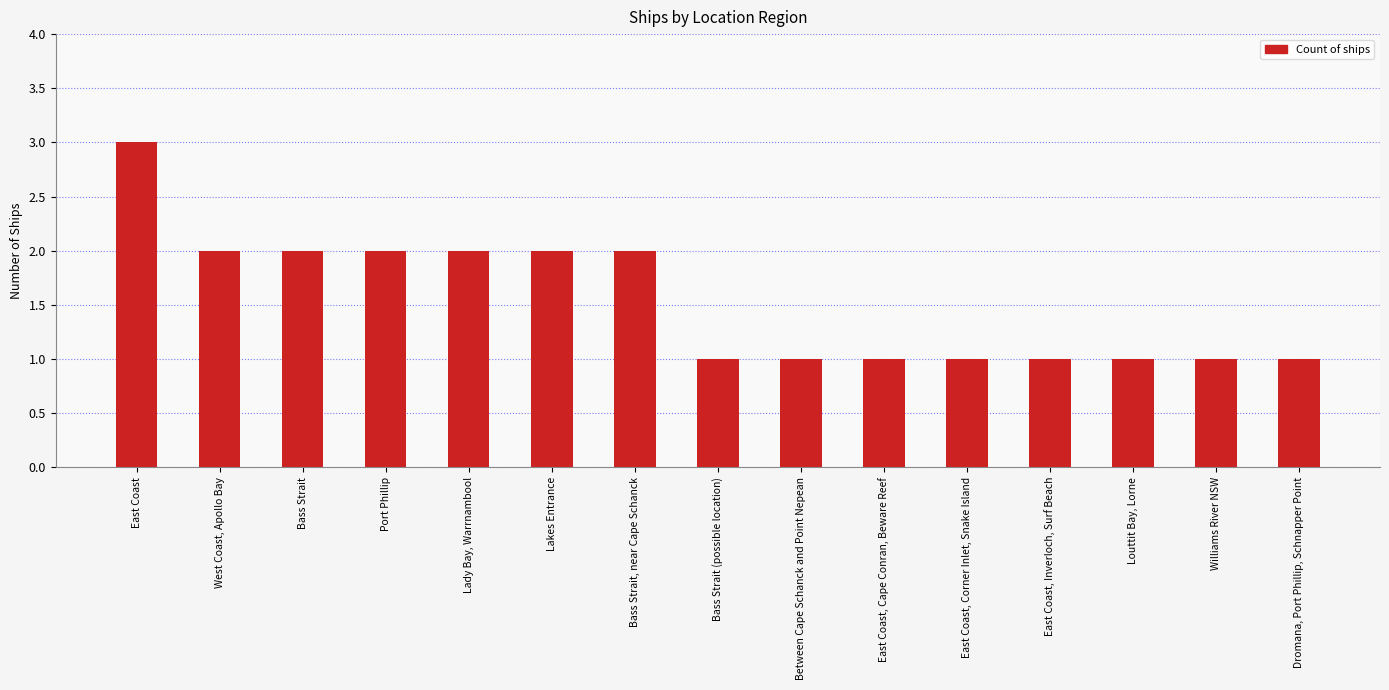

Is it true that the value at East Coast is 3?

True